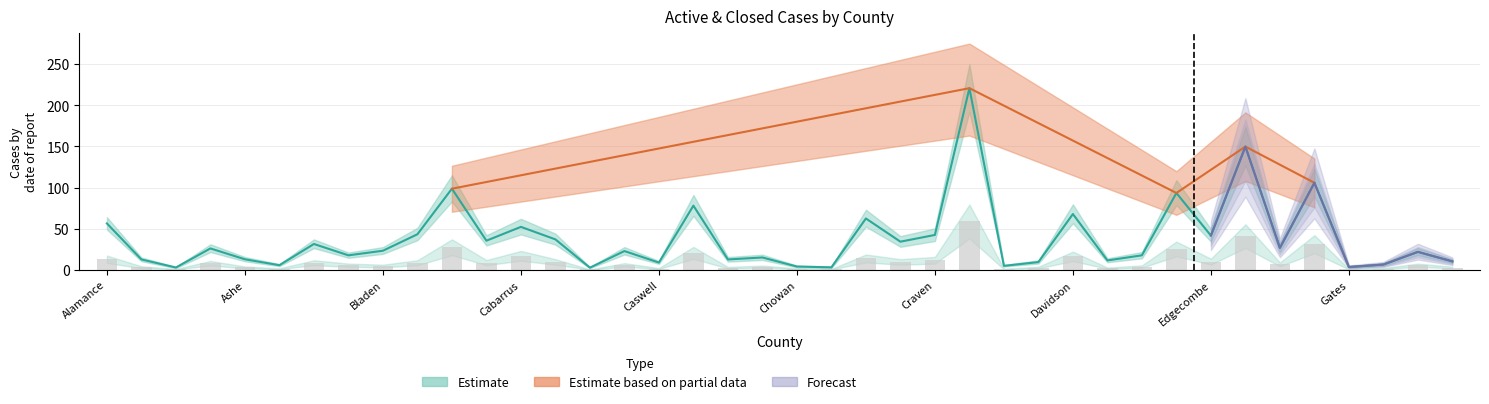

Between Alexander and Bertie, which is larger?

Bertie